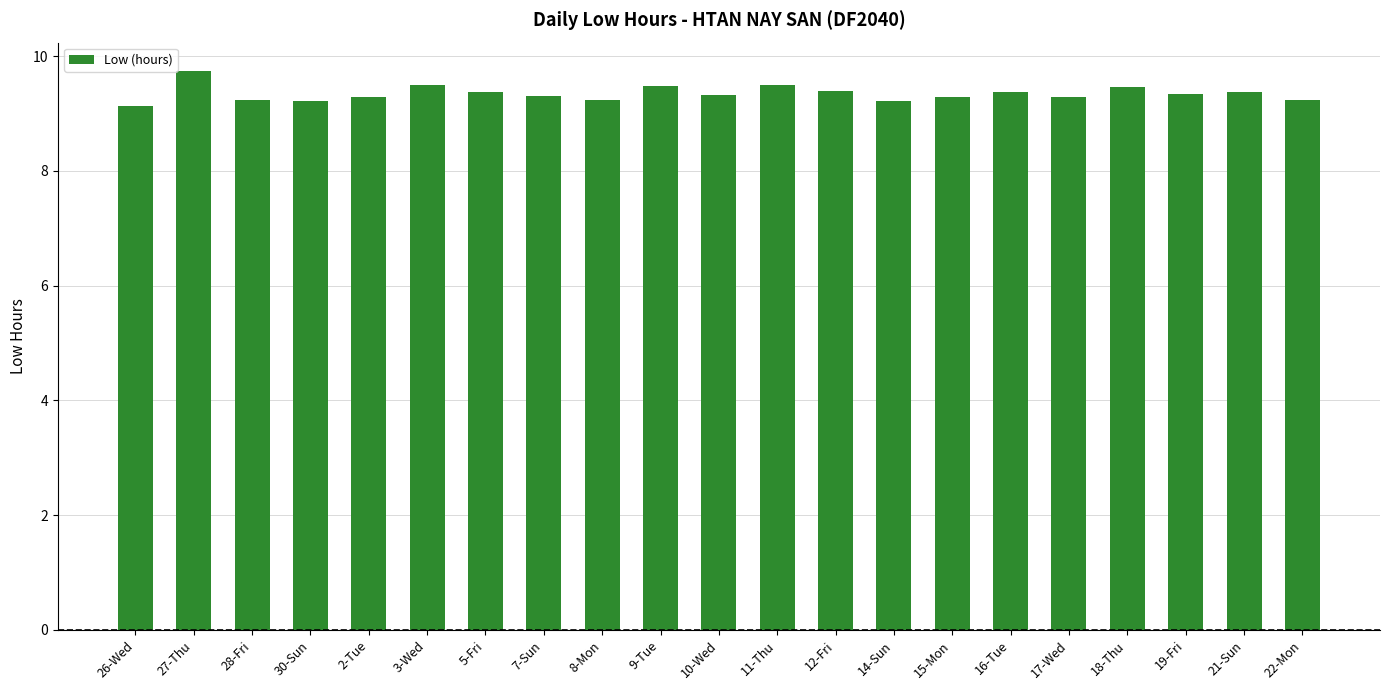

Approximately how many times larger is the value at 14-Sun compared to 16-Tue?

1.0